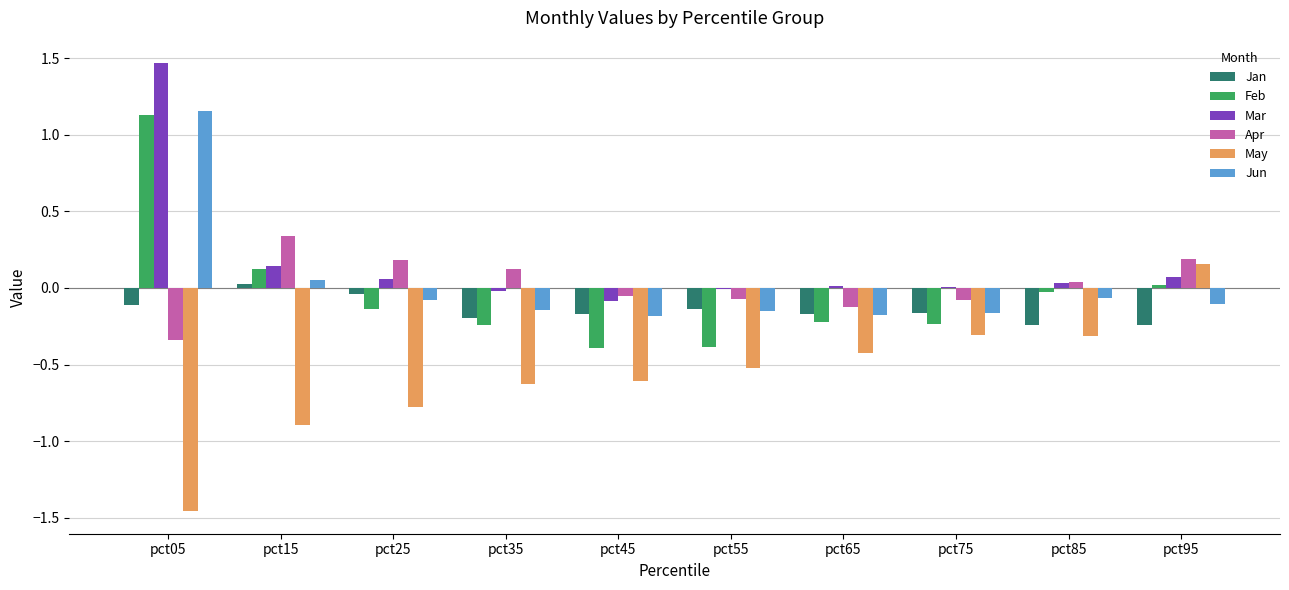

How many groups of bars are there?

10